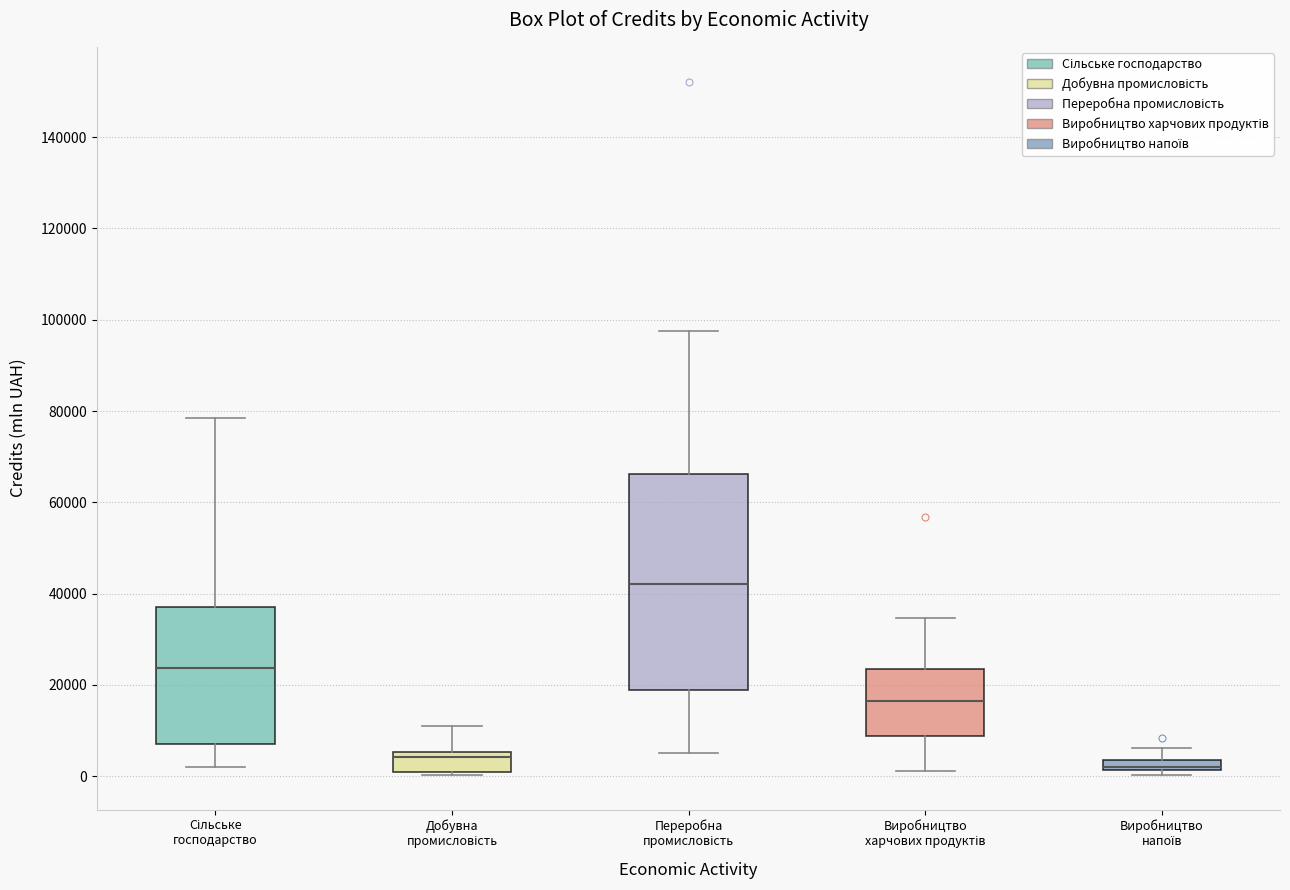

Where does the lower whisker of the box for Виробництво харчових продуктів end on the y-axis? The values are not printed on the chart, so give them approximately, as read against the axis.

2000